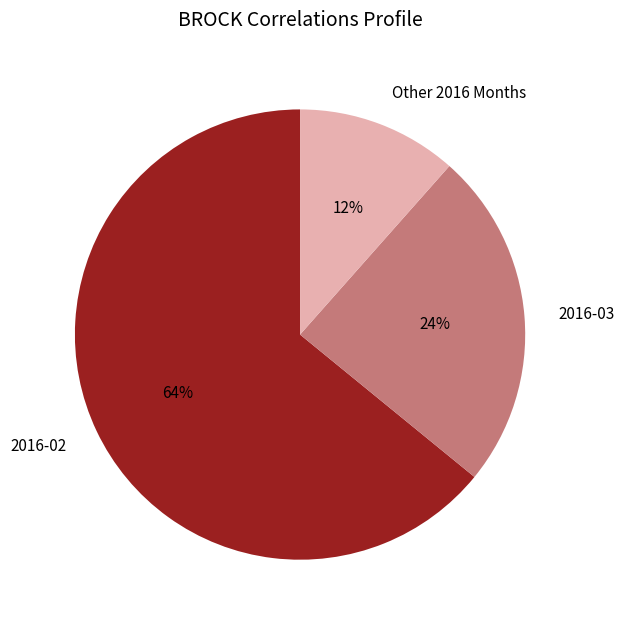

To the nearest percent, what is the average slice percentage?

33%